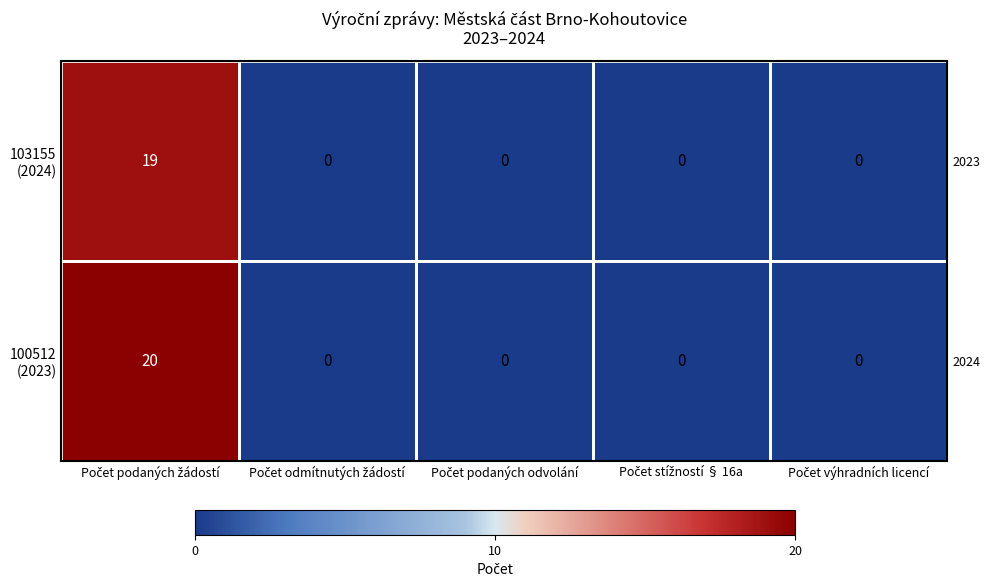

Count the number of data series in this chart.

2